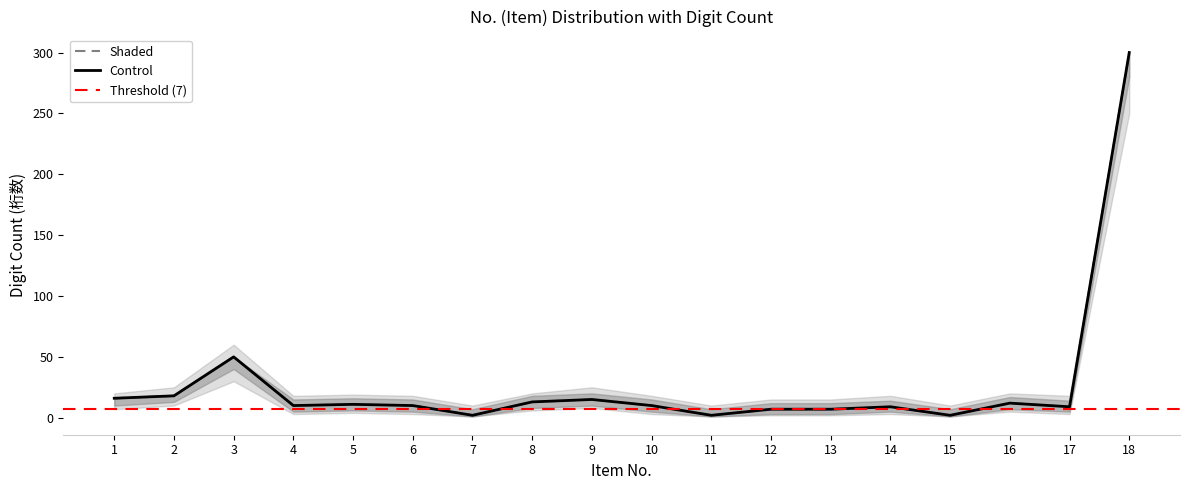

Is it true that Shaded equals 7 at 13?

True